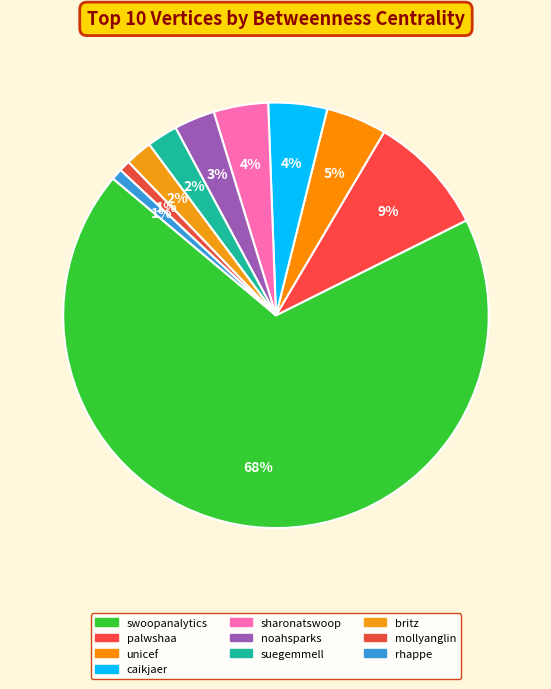

Does palwshaa account for over 50% of the chart?

No